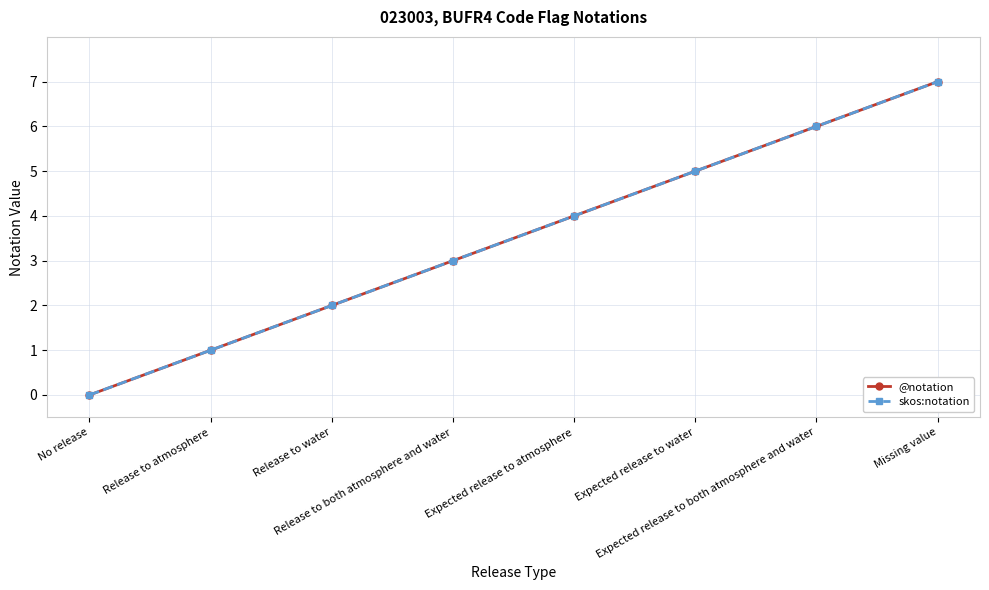

What is the value of the skos:notation point at the 3rd from the left?

2